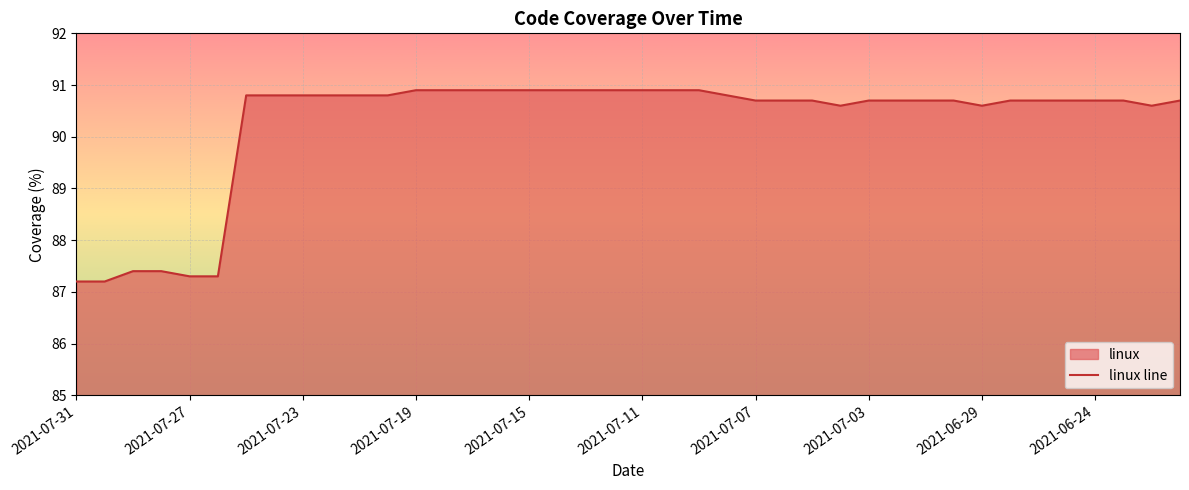

What is the value of the 36th point from the left?

90.7